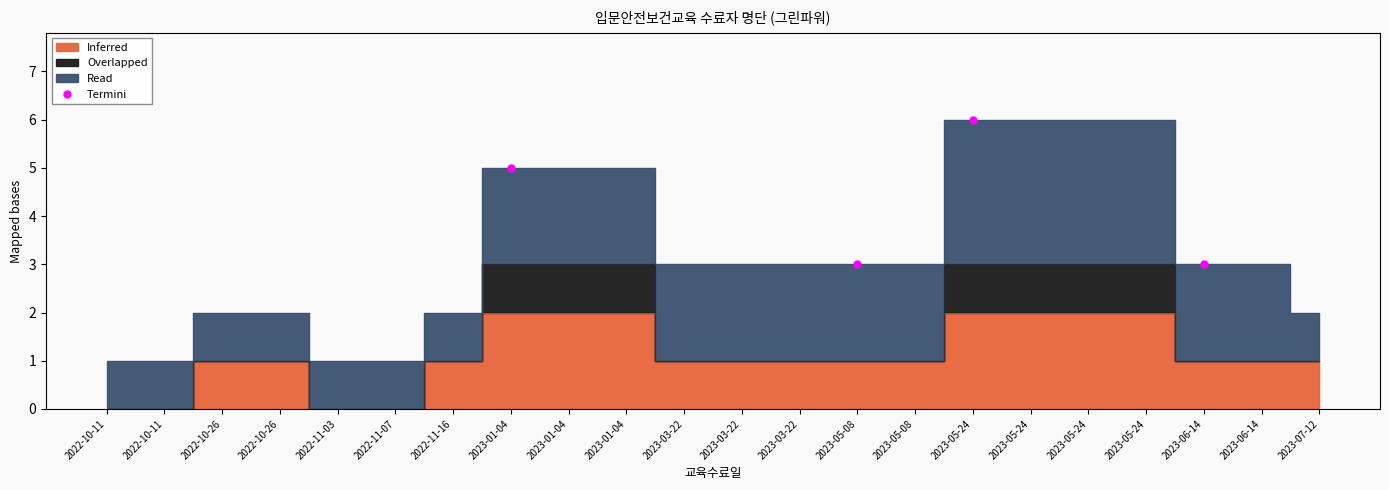

How many values are between 3 and 6?

4